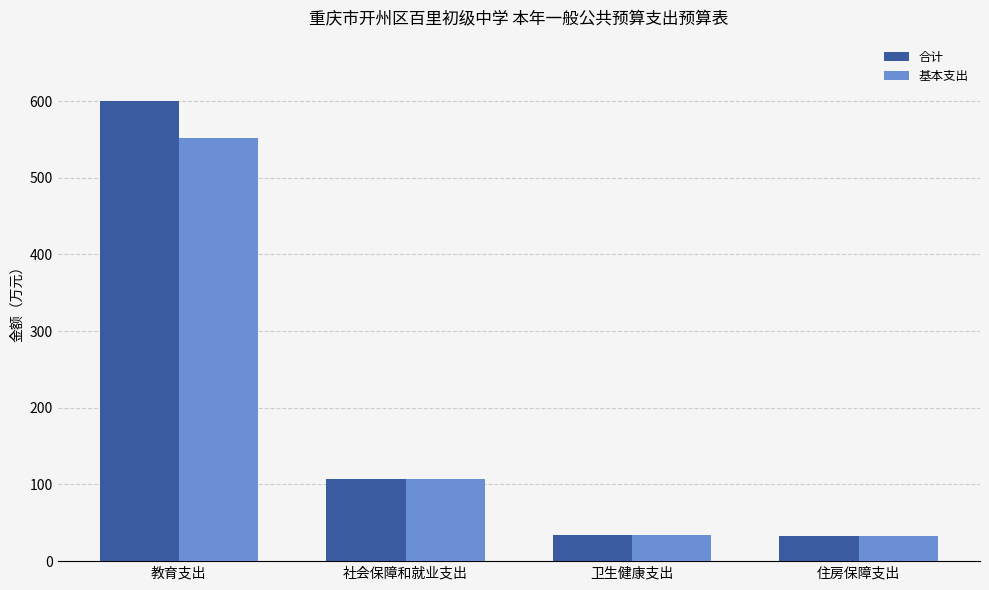

What is the label of the 2nd bar from the right?

卫生健康支出